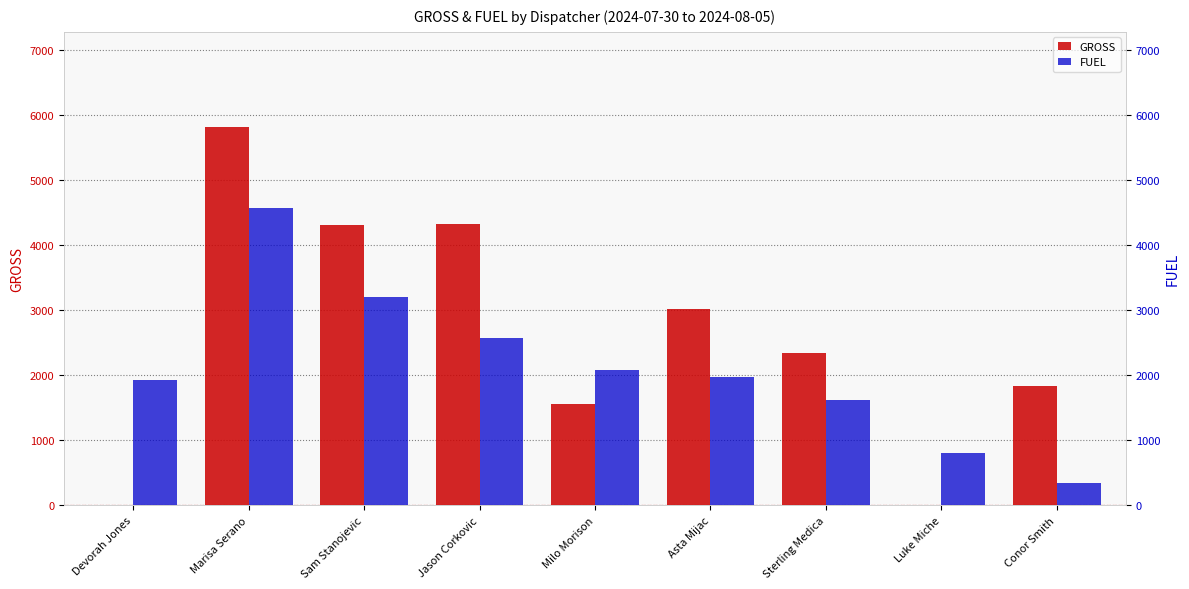

What is the value of the GROSS bar at the 6th from the left?

3020.0